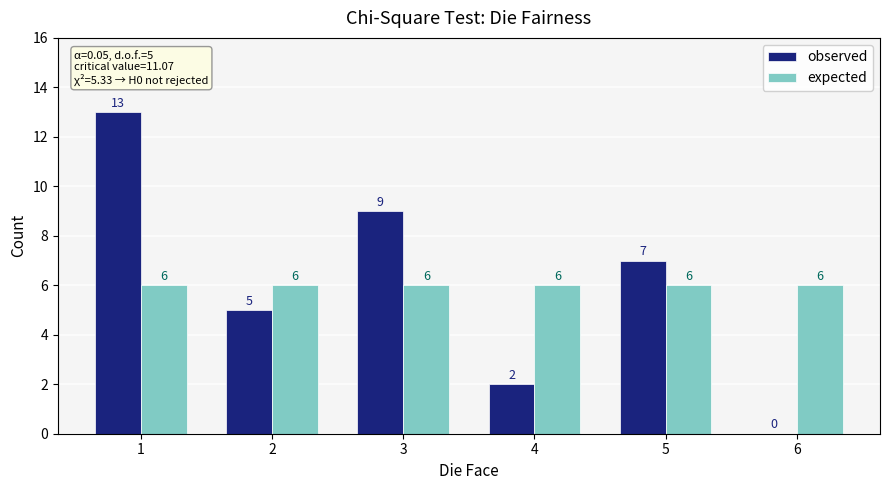

Does the chart contain stacked bars?

No